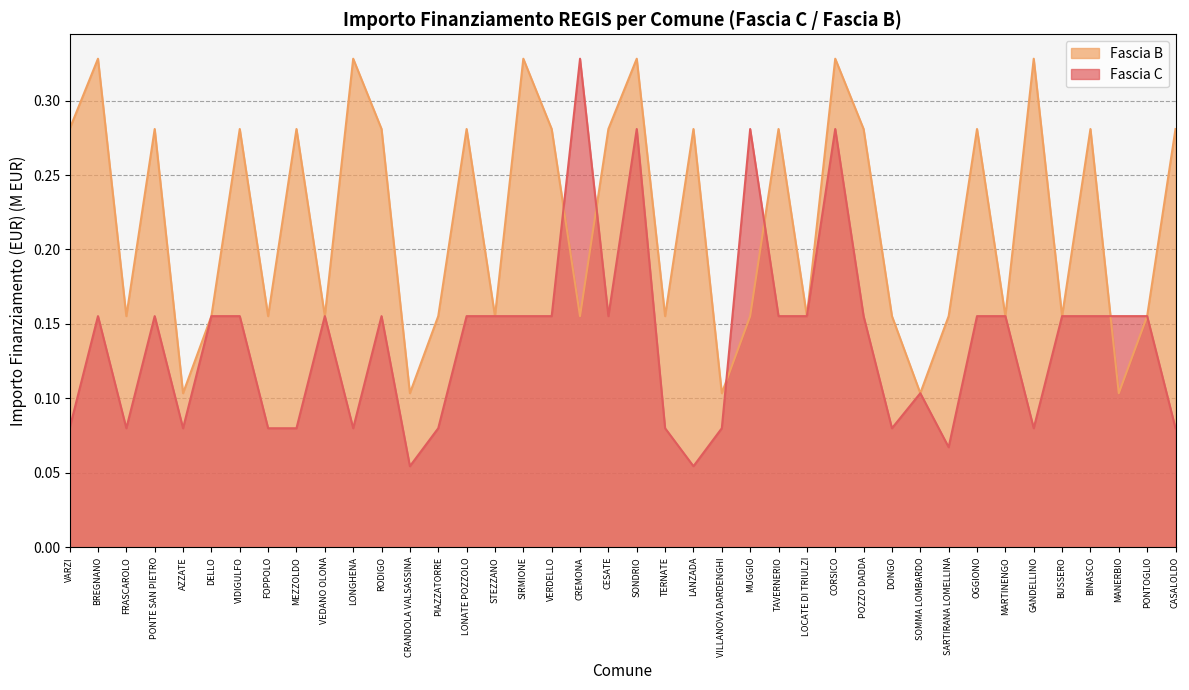

What is the total value across all series at CORSICO?

0.6